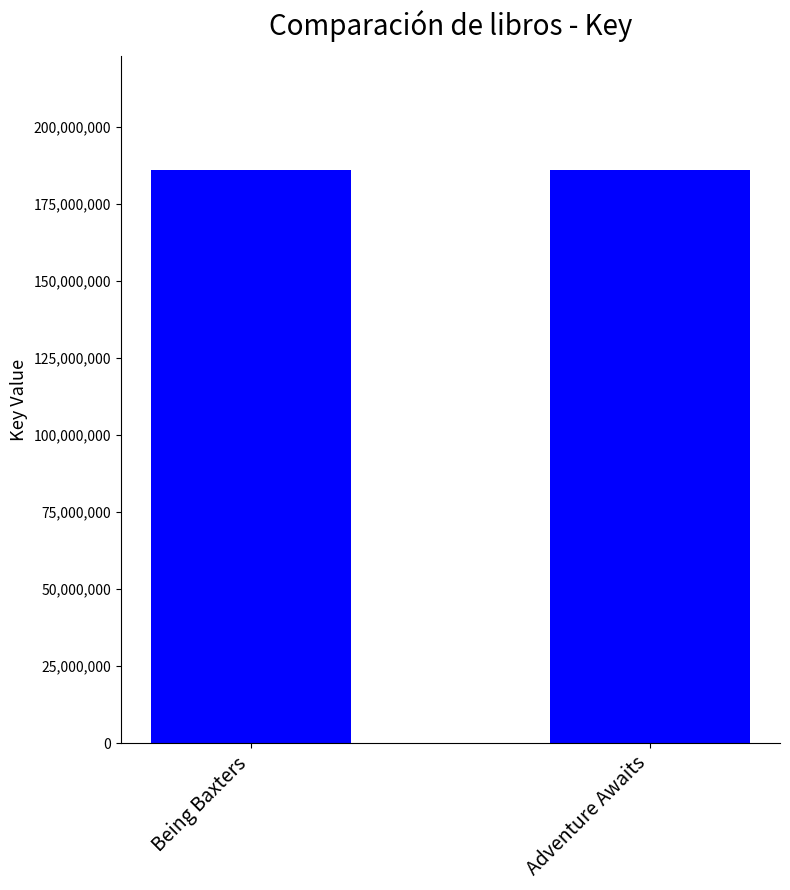

Approximately how many times larger is the value at Adventure Awaits compared to Being Baxters?

1.0